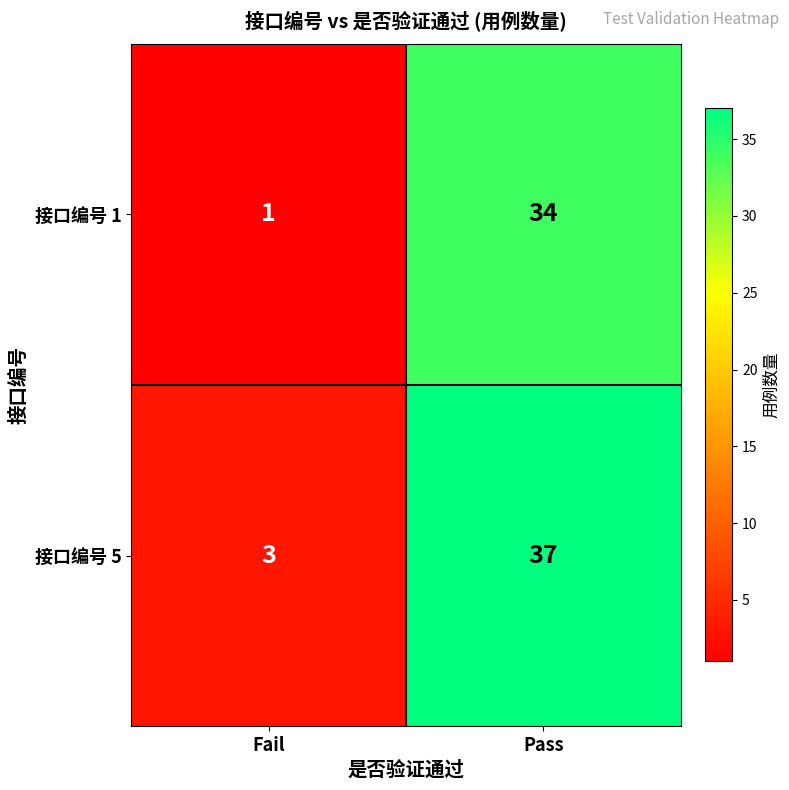

What is the average value of the 接口编号 5 series?

20